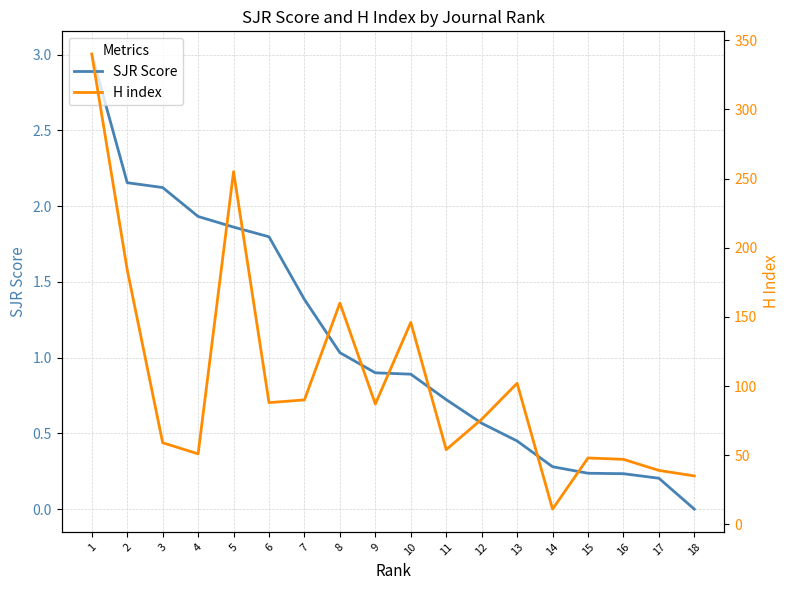

What is the maximum value for H index?

340.0